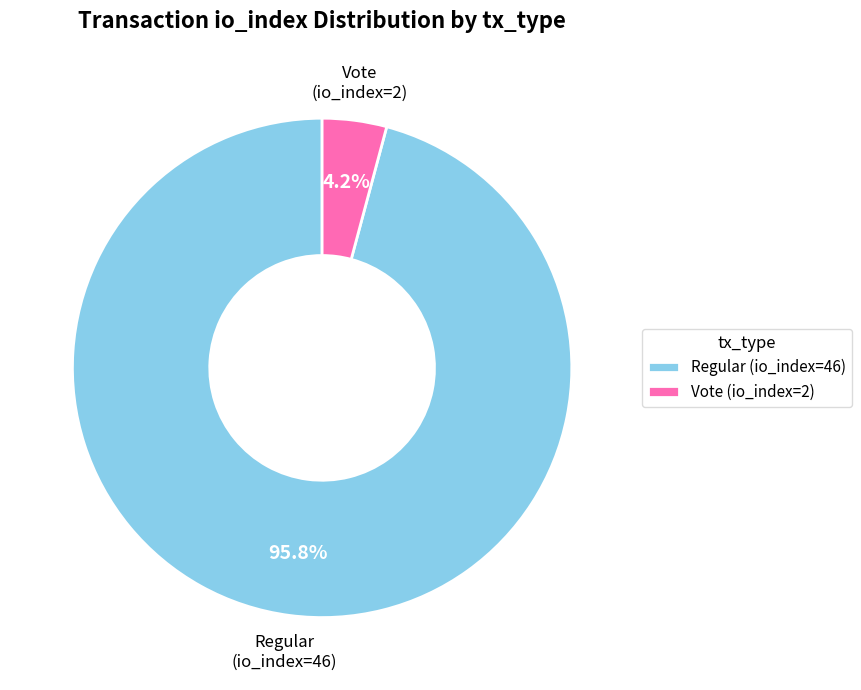

What is the majority slice?

Regular (io_index=46)